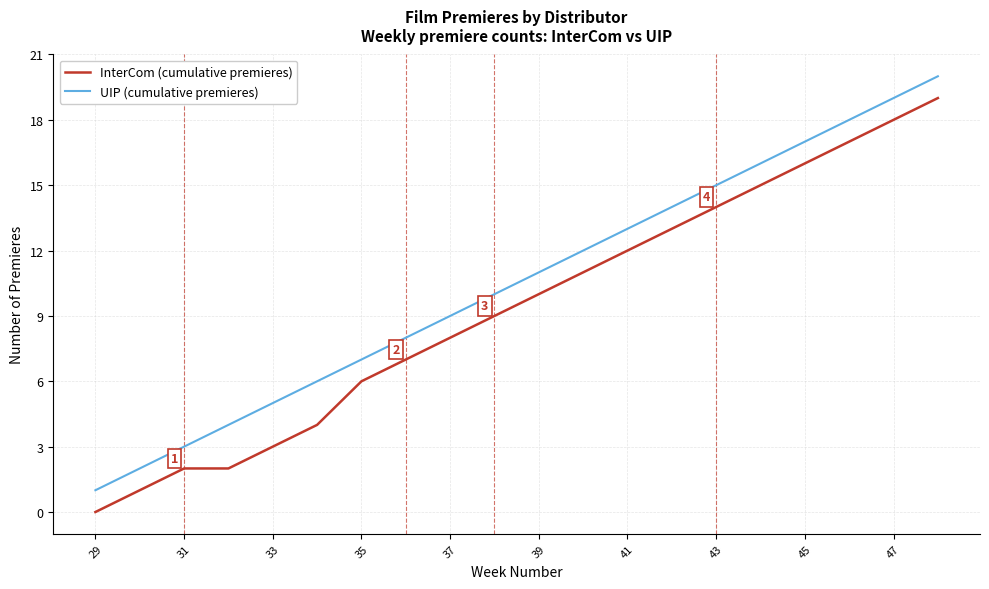

What is the difference between the maximum and minimum values in the UIP (cumulative premieres) series?

19